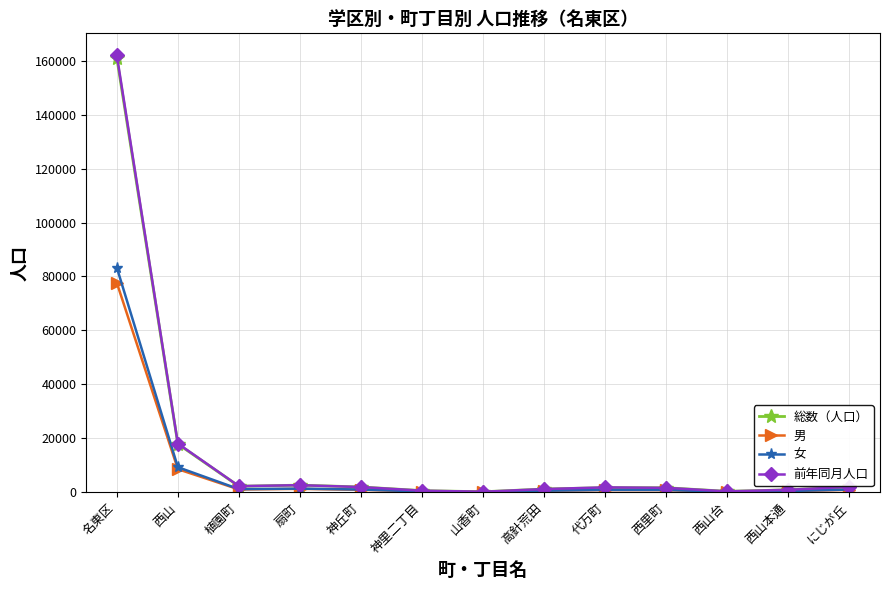

What is the difference between the highest and lowest values at 高針荒田?

620